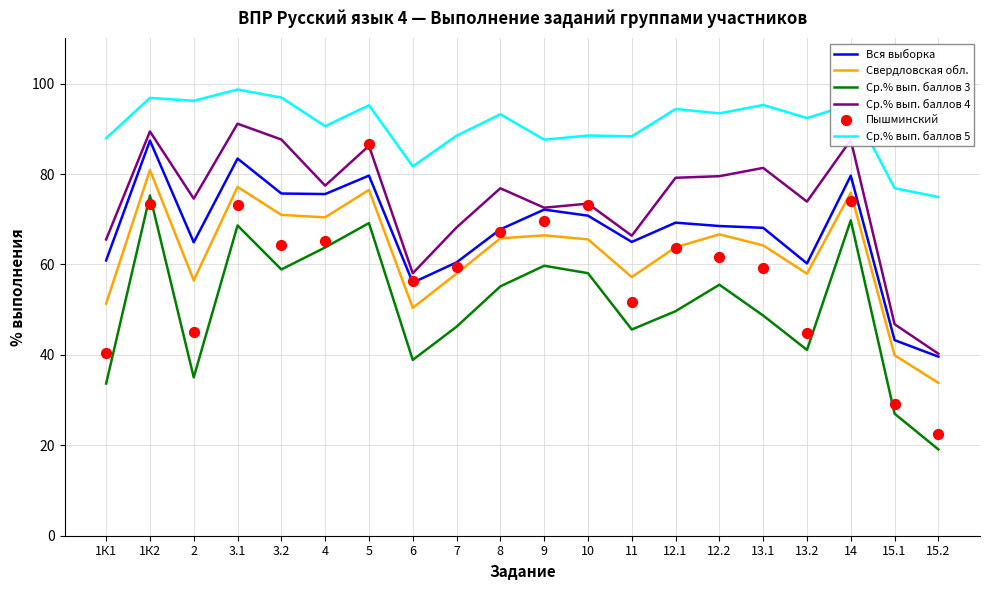

At which category is the sum across all series the highest?

1К2